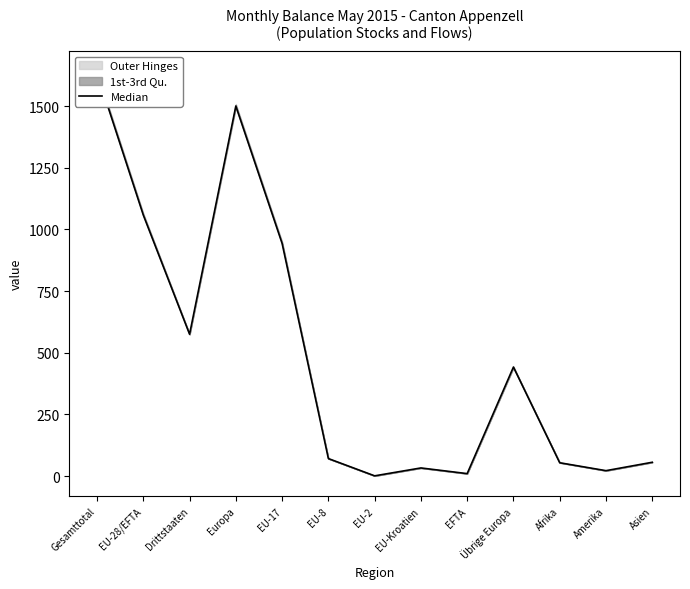

What is the maximum value shown in the chart?

1633